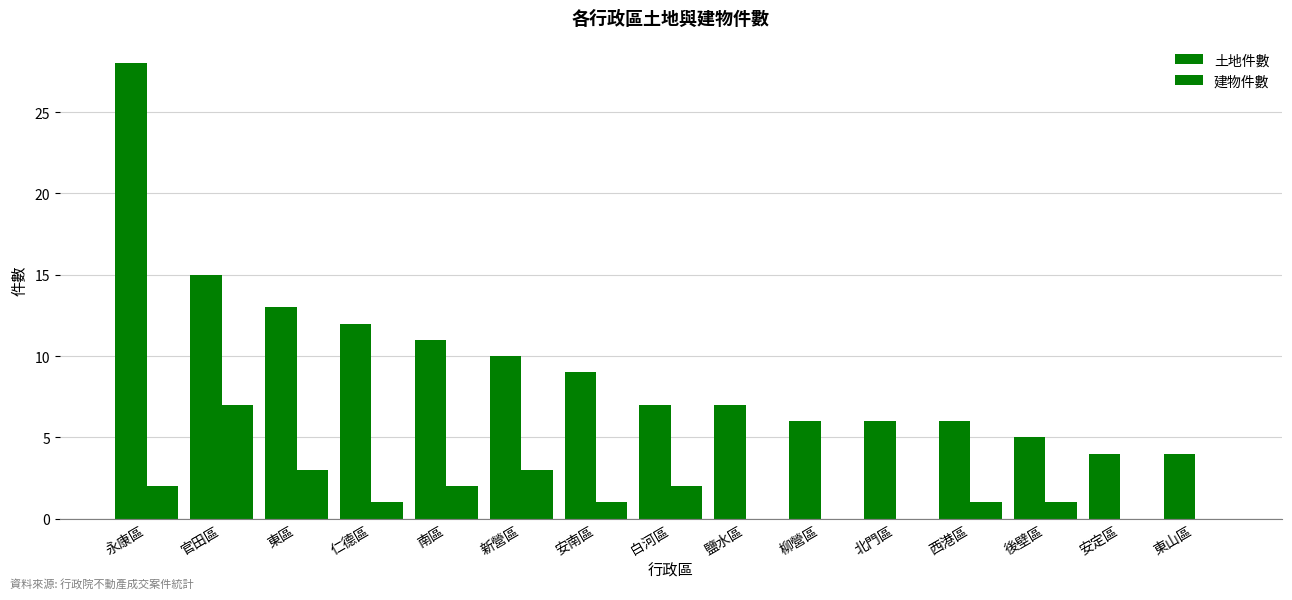

Rank the categories by 土地件數 value from highest to lowest.

永康區, 官田區, 東區, 仁德區, 南區, 新營區, 安南區, 白河區, 鹽水區, 柳營區, 北門區, 西港區, 後壁區, 安定區, 東山區